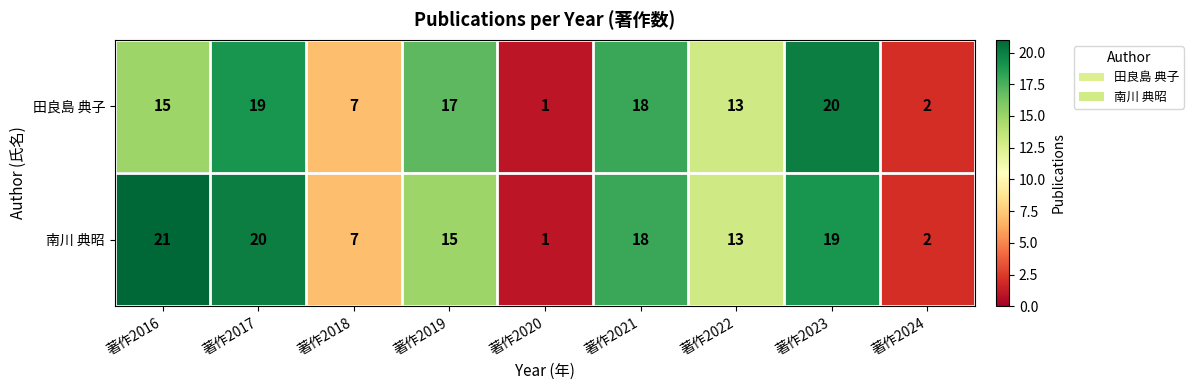

Which series has the largest total across all categories?

南川 典昭